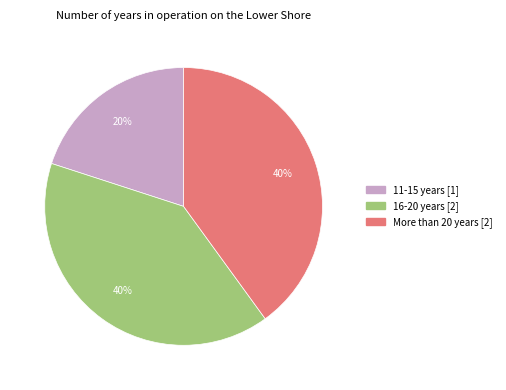

How many segments does this pie chart have?

3